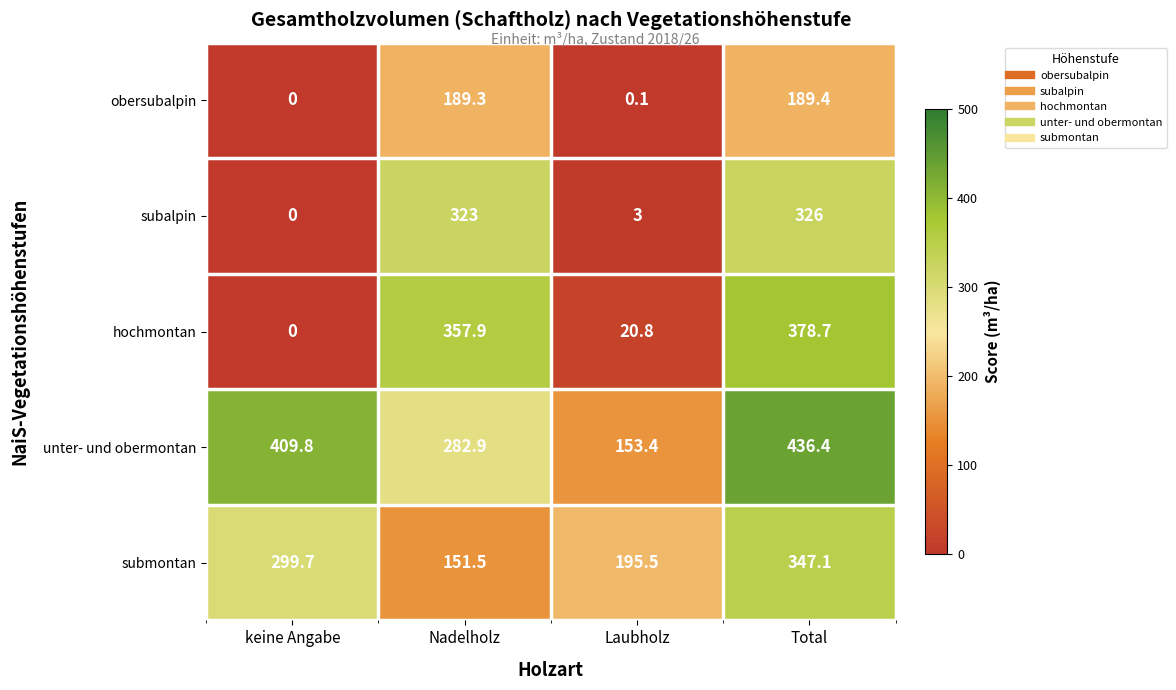

Is it true that submontan equals 142.8 at keine Angabe?

False